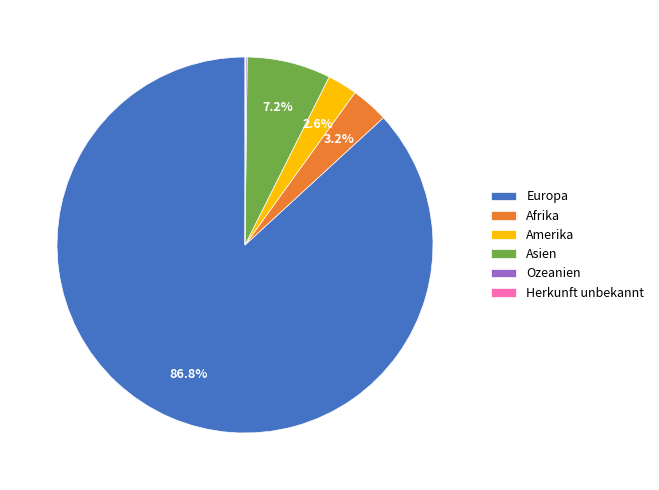

What is the largest slice in the pie chart?

Europa